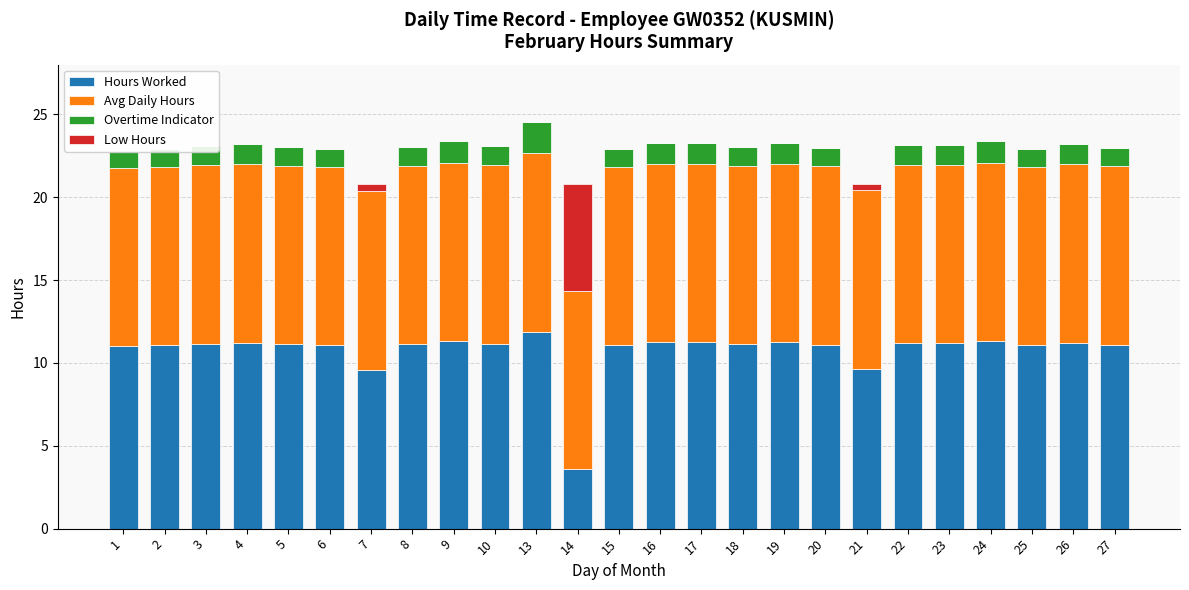

Where is Low Hours nearest to the value 3?

7